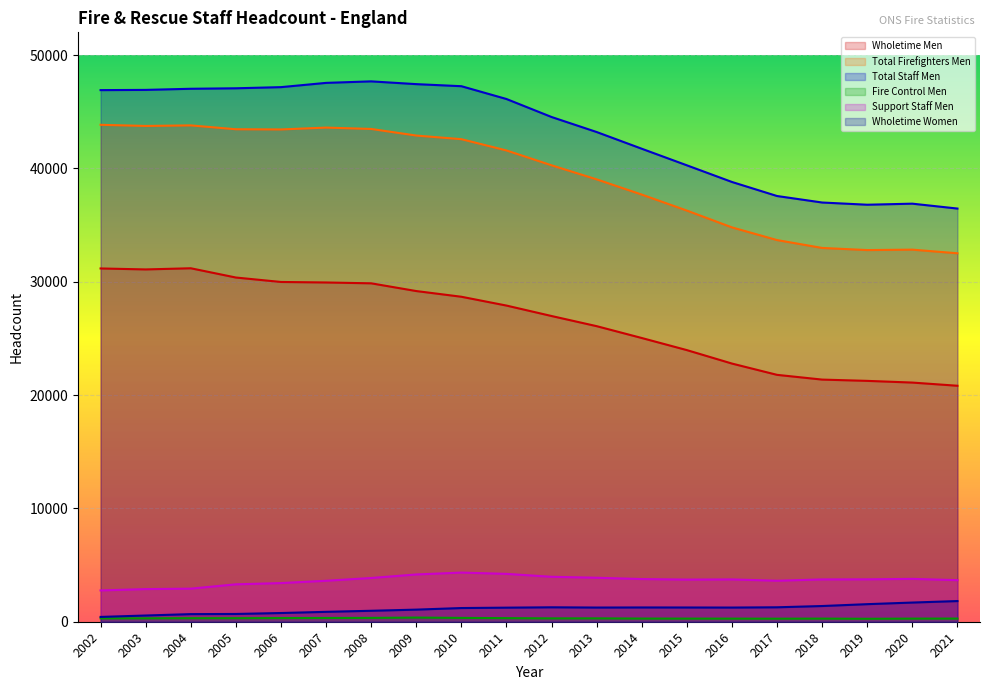

At which label does Total Firefighters Men reach its minimum?

2021